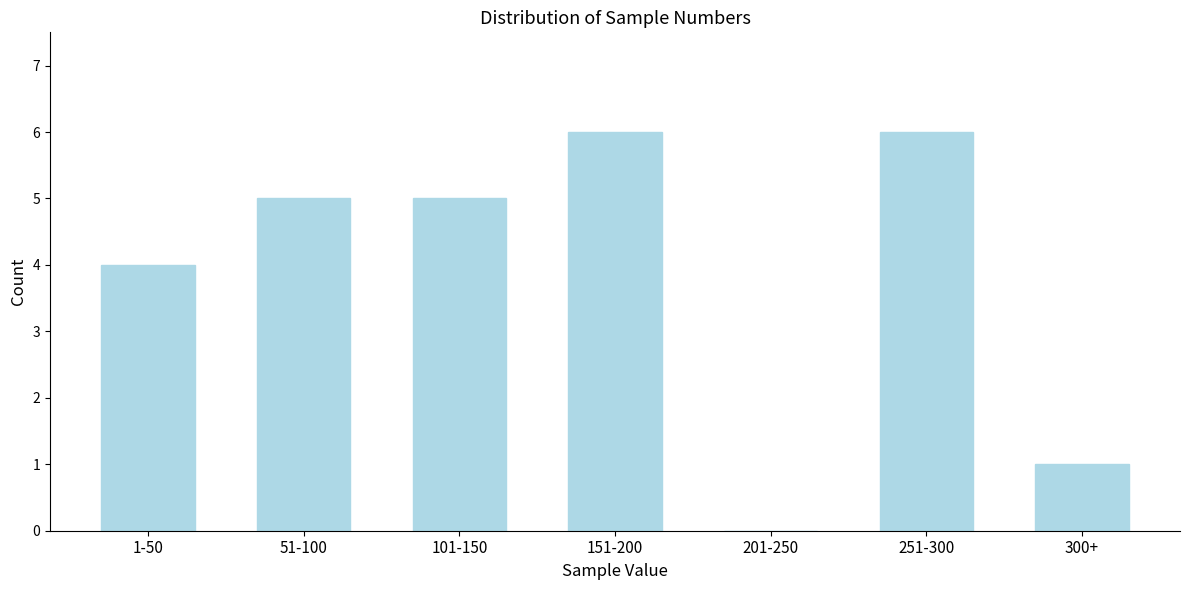

Reading left to right, extract all data points from this chart.

1-50=4	51-100=5	101-150=5	151-200=6	201-250=0	251-300=6	300+=1